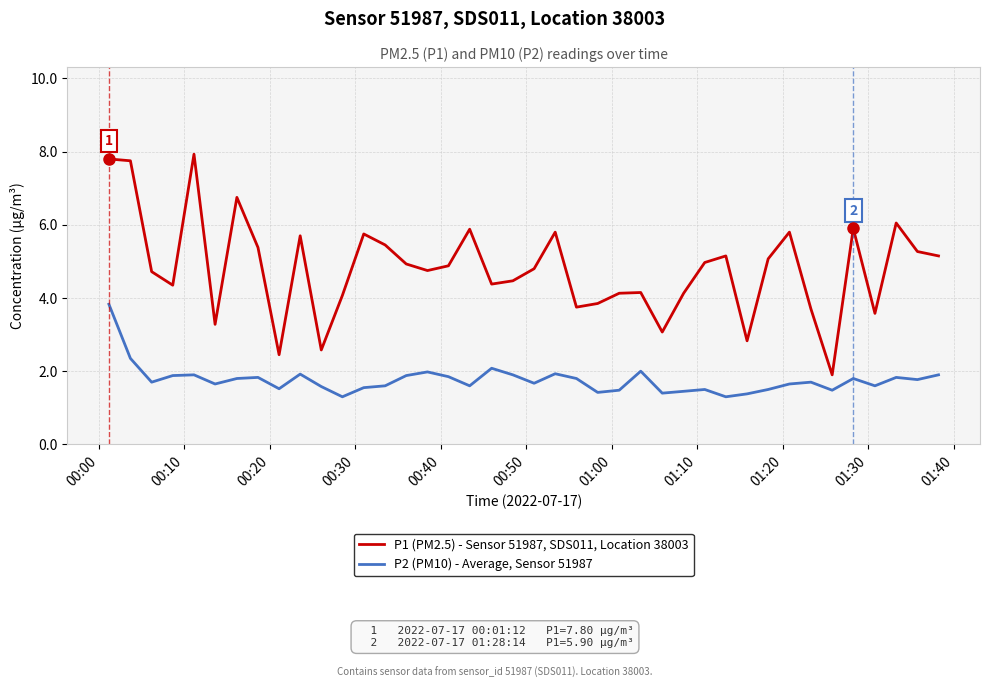

Which series has the largest range (max minus min)?

P1 (PM2.5) - Sensor 51987, SDS011, Location 38003